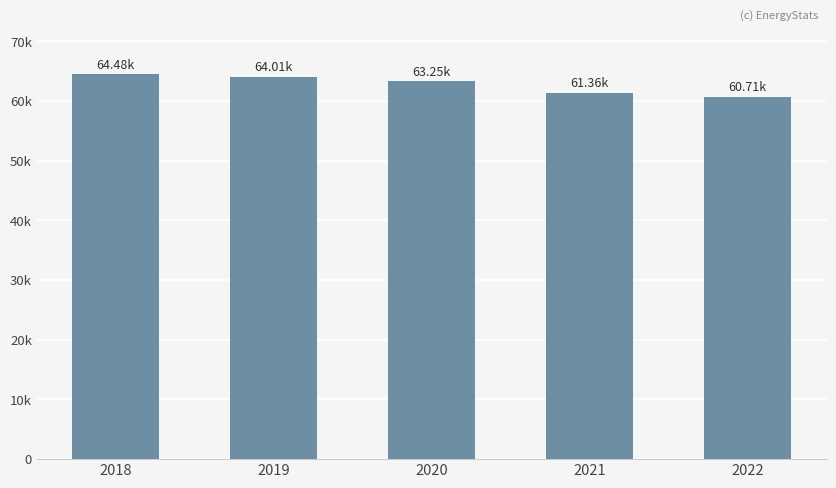

What is the sum of the values at 2018 and 2022?

125186.3